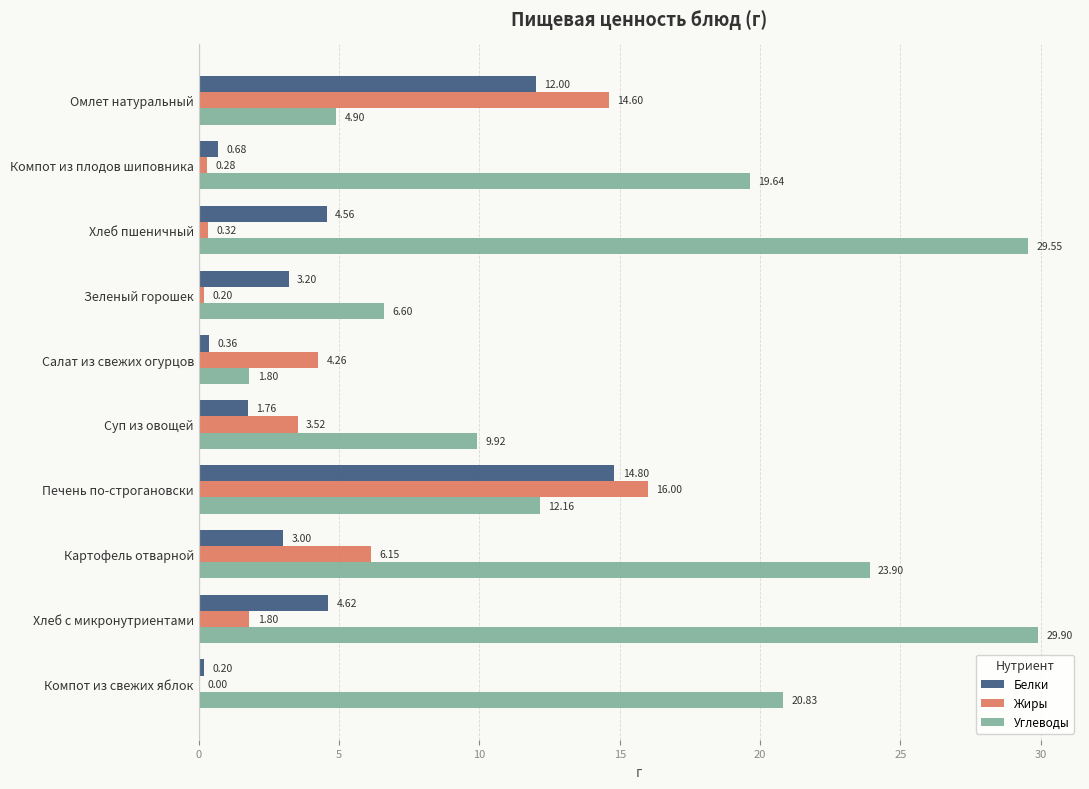

At which label is Белки closest to 7?

Хлеб с микронутриентами